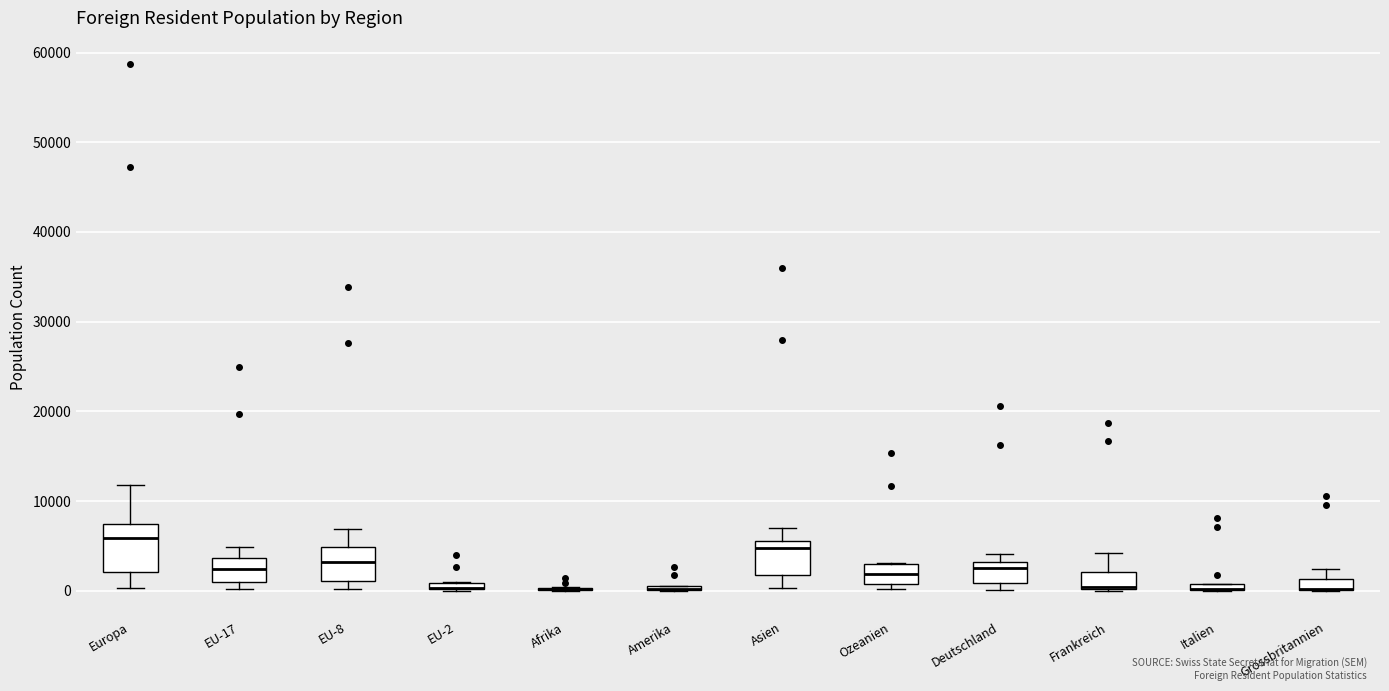

Where is the lower edge of the box for Grossbritannien on the y-axis? The values are not printed on the chart, so give them approximately, as read against the axis.

0